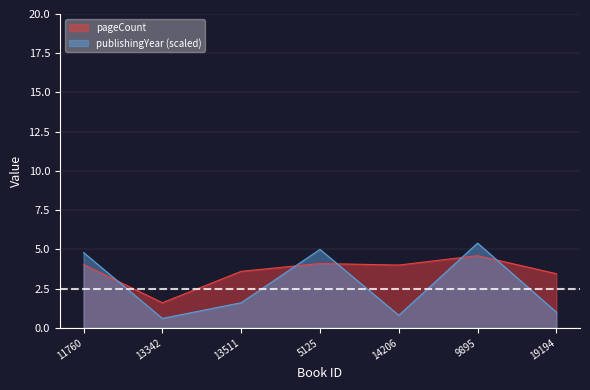

What are all the series names shown in the legend?

pageCount, publishingYear (scaled)